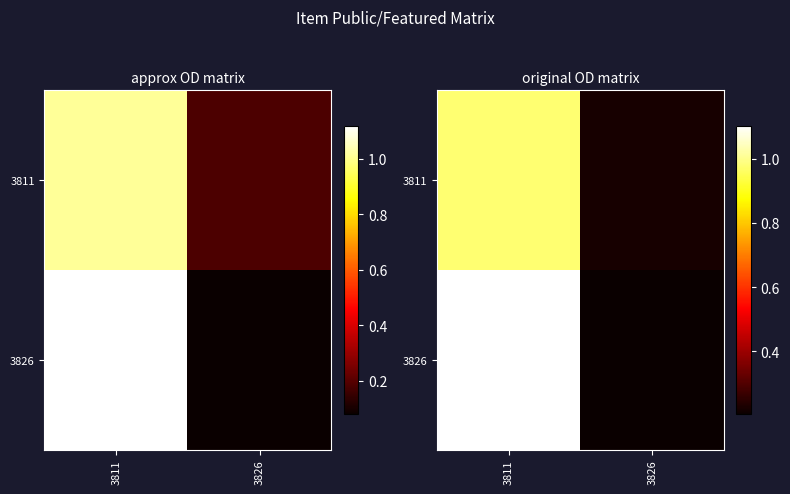

What is the sum of all 3826 values?

1.3